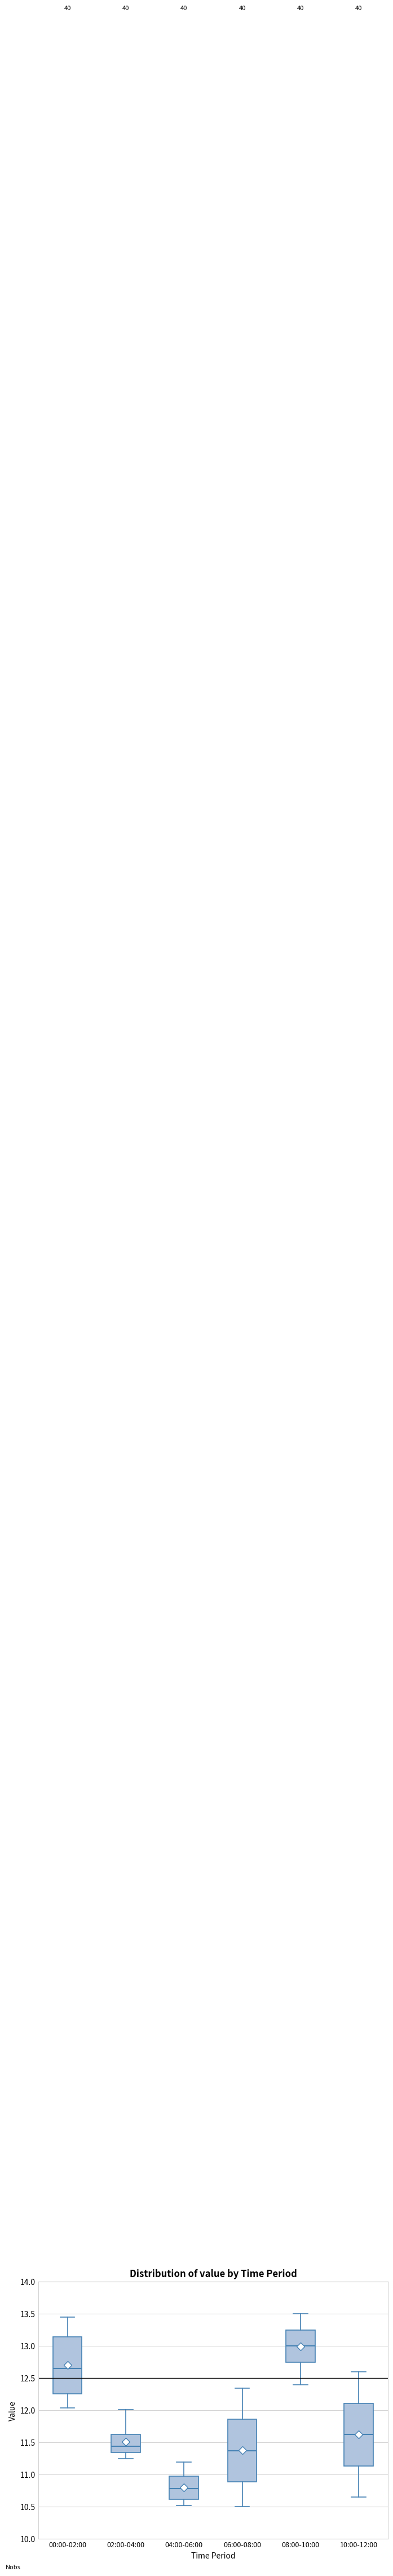

Where does the upper whisker of the box for 04:00-06:00 end on the y-axis? The values are not printed on the chart, so give them approximately, as read against the axis.

11.20